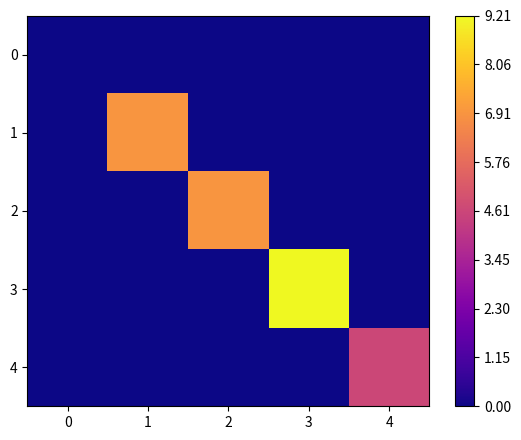

Reading right to left, transcribe all the data shown in this chart.

0: 4=0.0	3=0.0	2=0.0	1=0.0	0=0.0
1: 4=0.0	3=0.0	2=0.0	1=6.9	0=0.0
2: 4=0.0	3=0.0	2=6.9	1=0.0	0=0.0
3: 4=0.0	3=9.2	2=0.0	1=0.0	0=0.0
4: 4=4.6	3=0.0	2=0.0	1=0.0	0=0.0